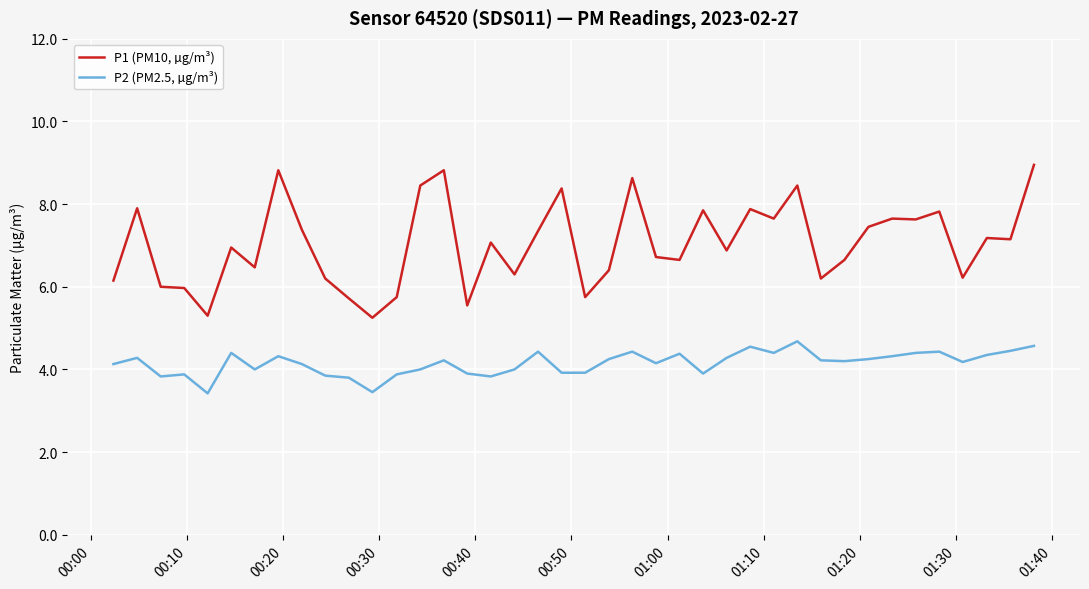

What is the lowest value of the P2 (PM2.5, µg/m³) series?

3.4